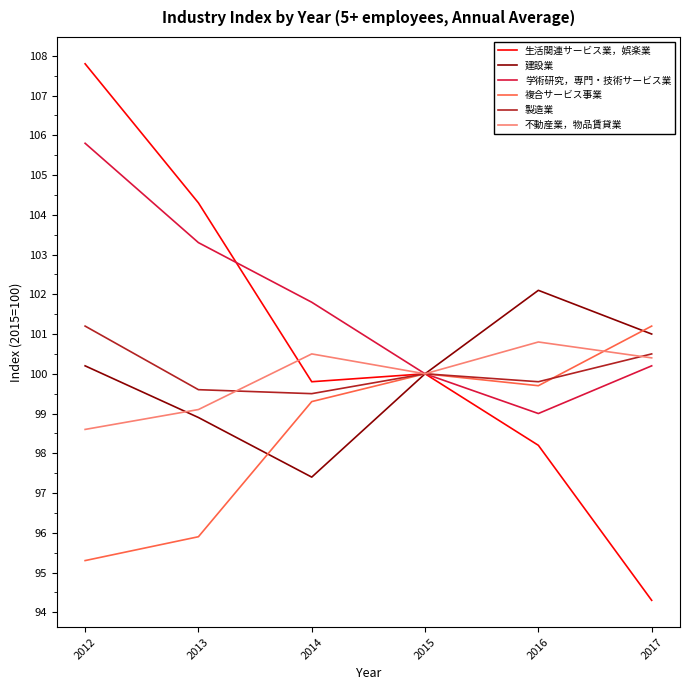

What is the difference between the highest and lowest values at 2013?

8.4